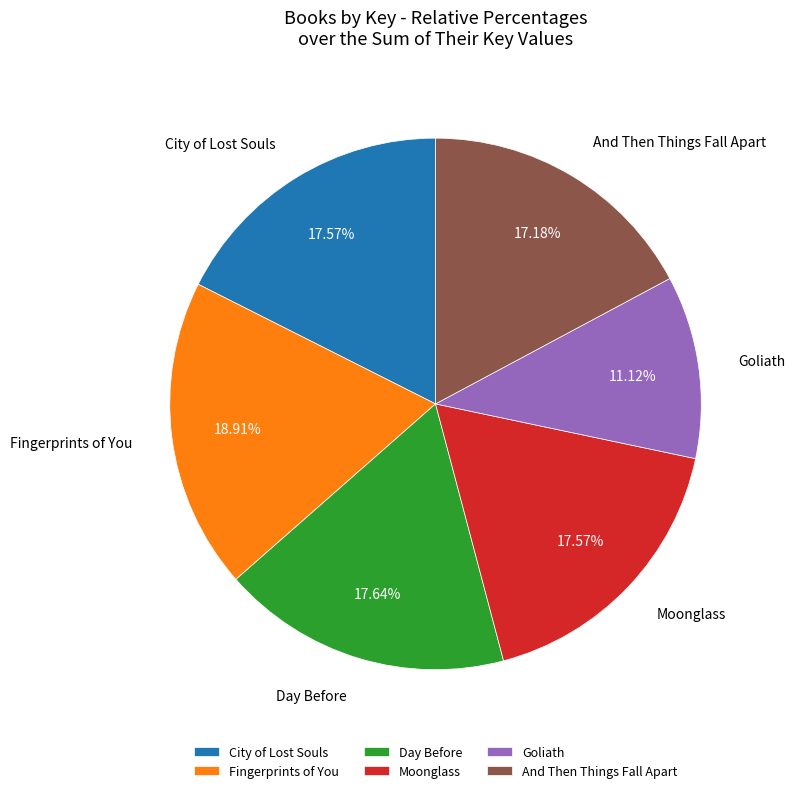

The Goliath slice represents 5% of the pie. True or false?

False